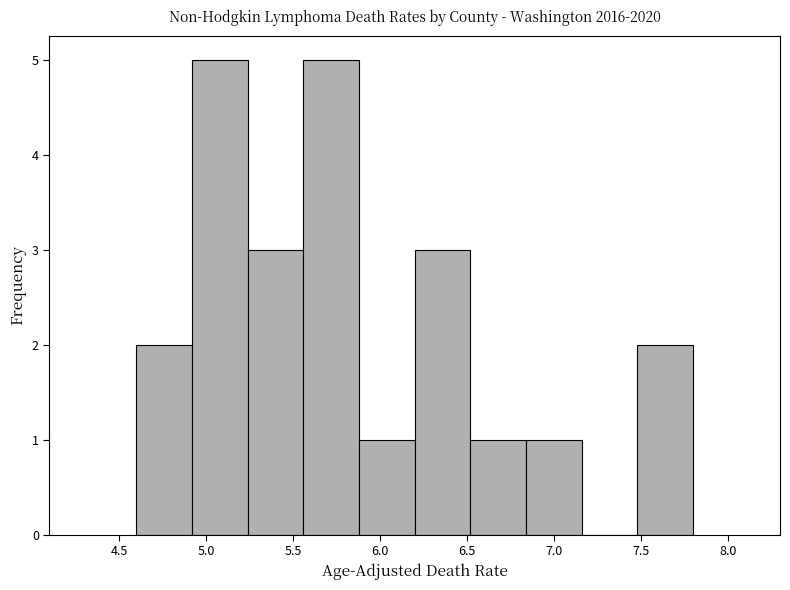

Reading left to right, list every bar in this chart as the range it spans on the x-axis followed by its height. Neither the bar edges nor the heights are printed on the chart, so give them approximately, as read against the axes.

4.60 to 4.92: 2
4.92 to 5.24: 5
5.24 to 5.56: 3
5.56 to 5.88: 5
5.88 to 6.20: 1
6.20 to 6.52: 3
6.52 to 6.84: 1
6.84 to 7.16: 1
7.16 to 7.48: 0
7.48 to 7.80: 2